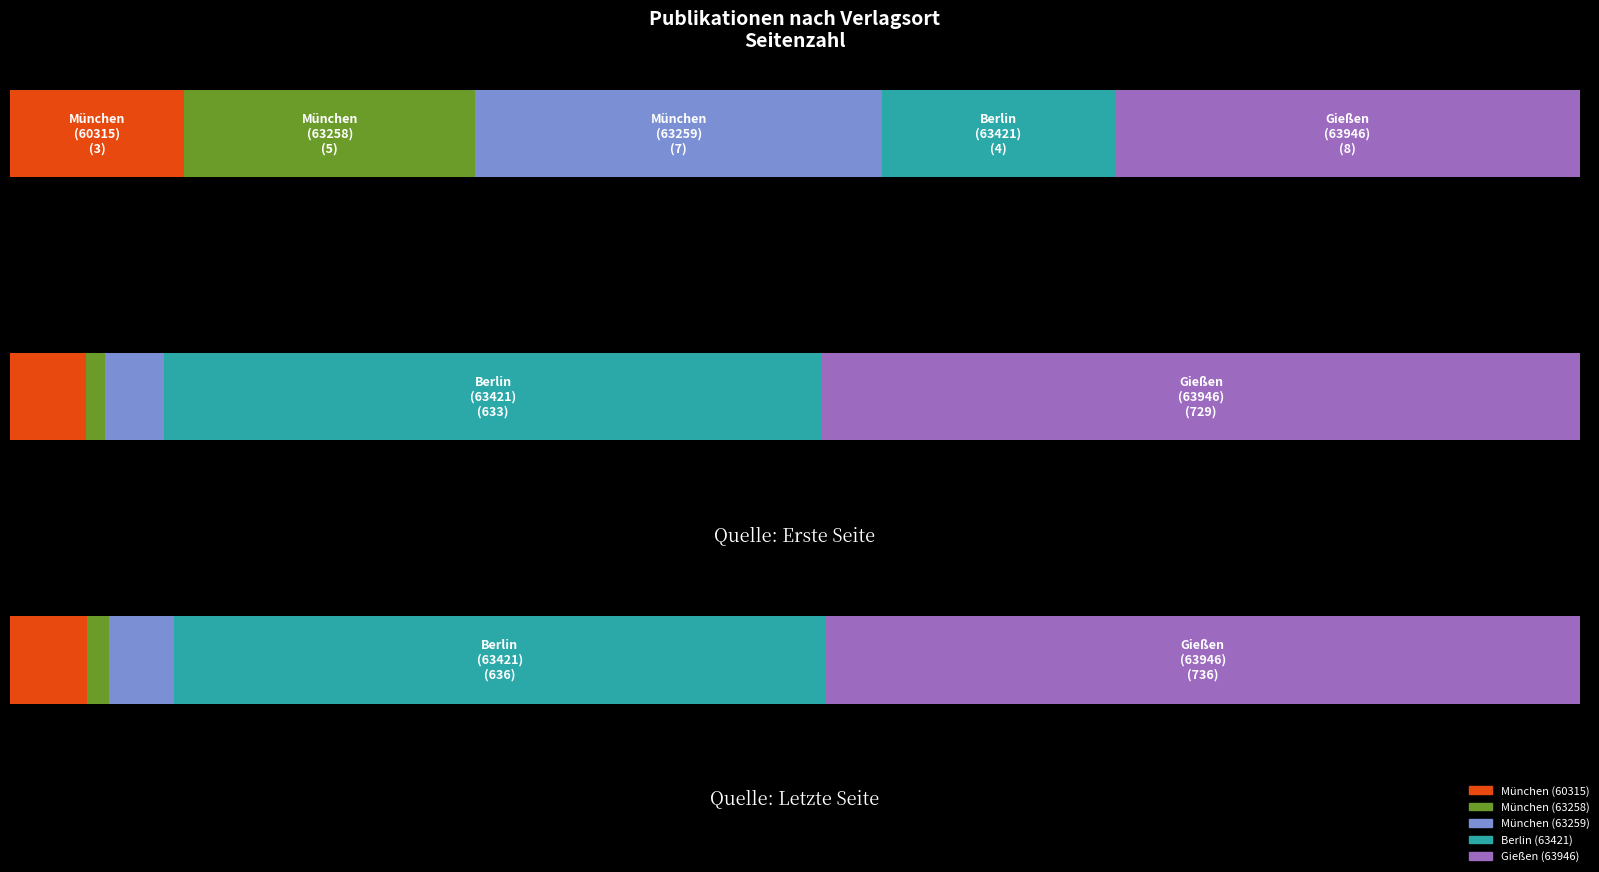

Rank the series by their maximum value, from highest to lowest.

Quelle:Letzte Seite, Quelle:Erste Seite, Seitenzahl